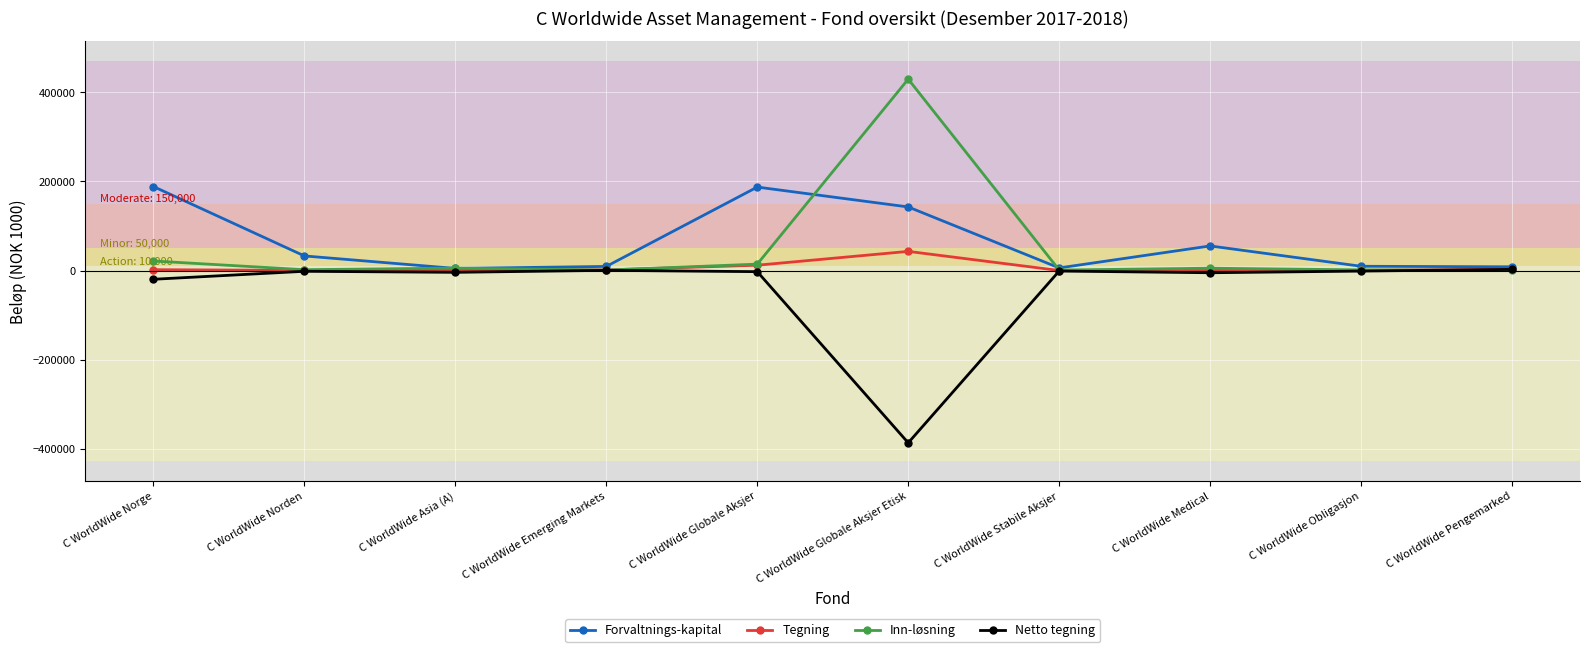

The value of Forvaltnings-kapital at C WorldWide Globale Aksjer is 306253. True or false?

False